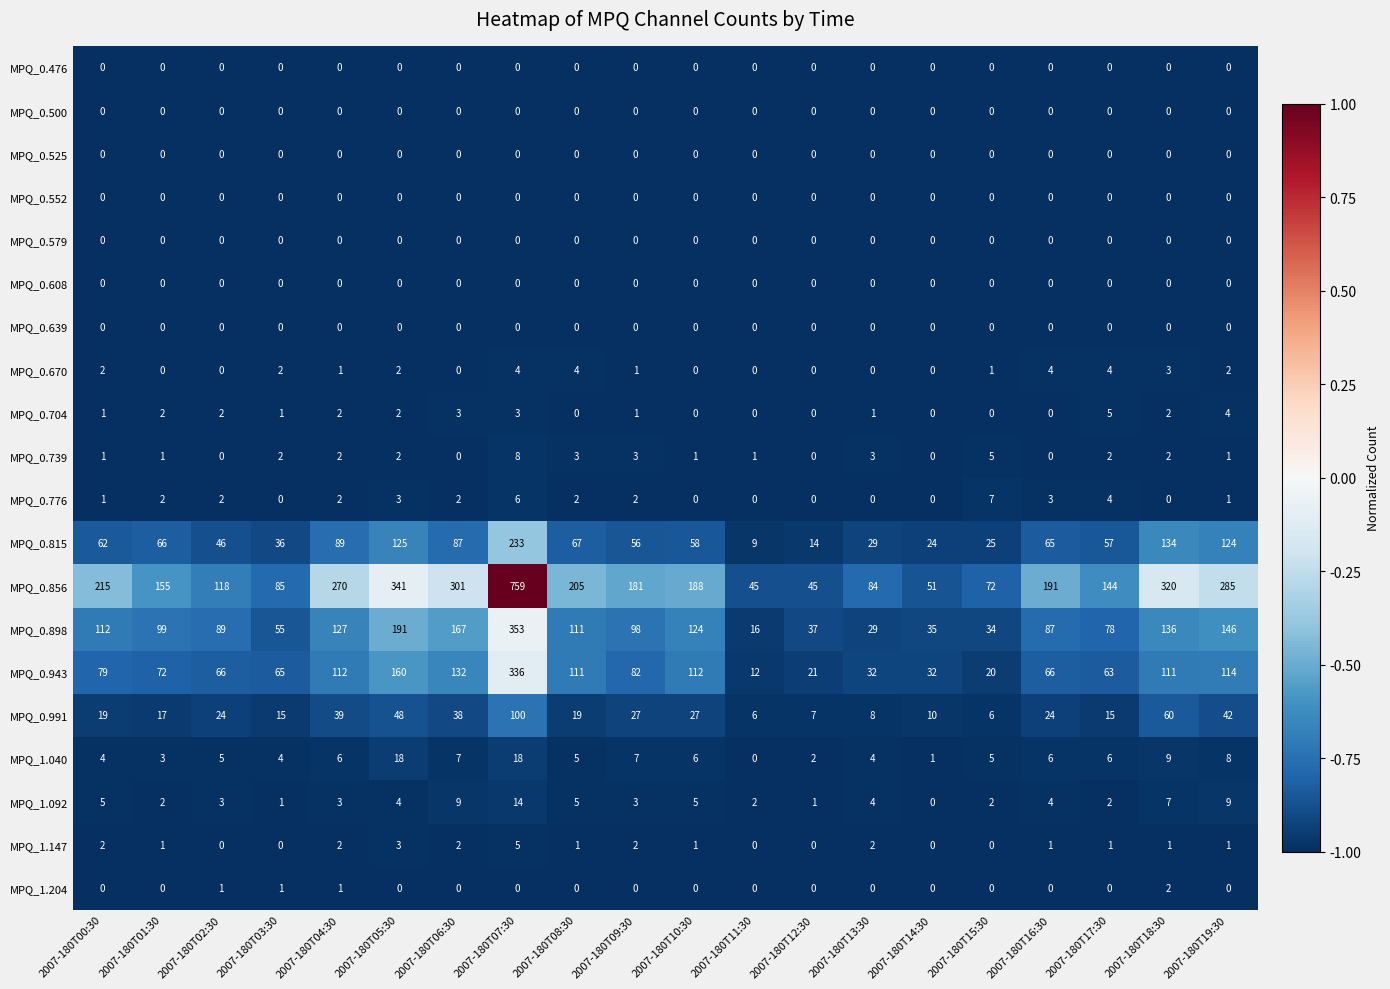

The MPQ_0.579 series shows 0 at 2007-180T08:30. True or false?

True